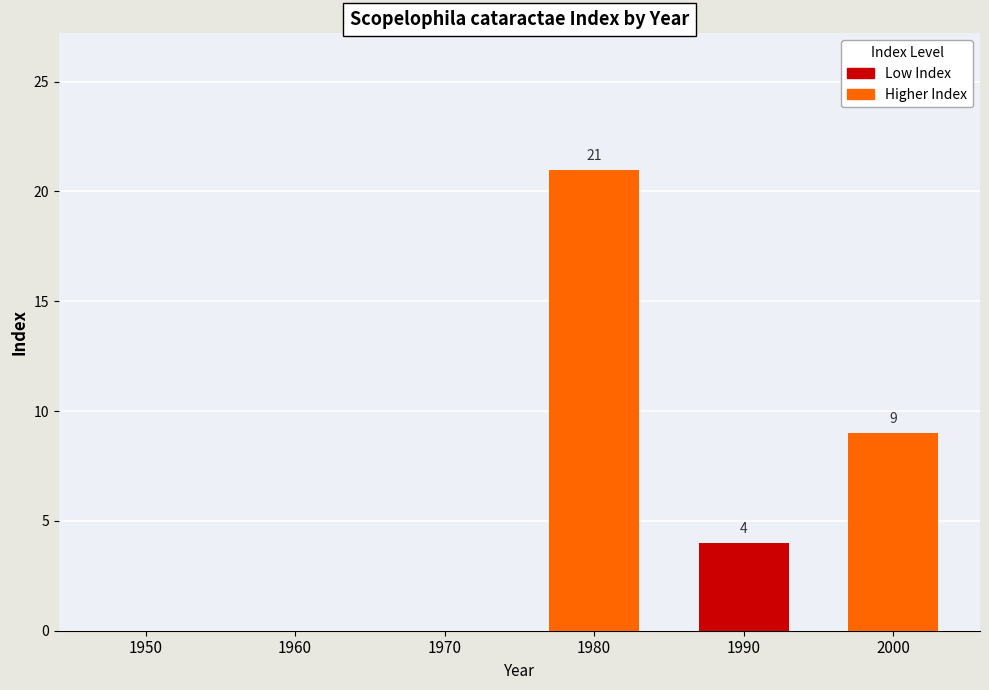

Are the bars horizontal?

No